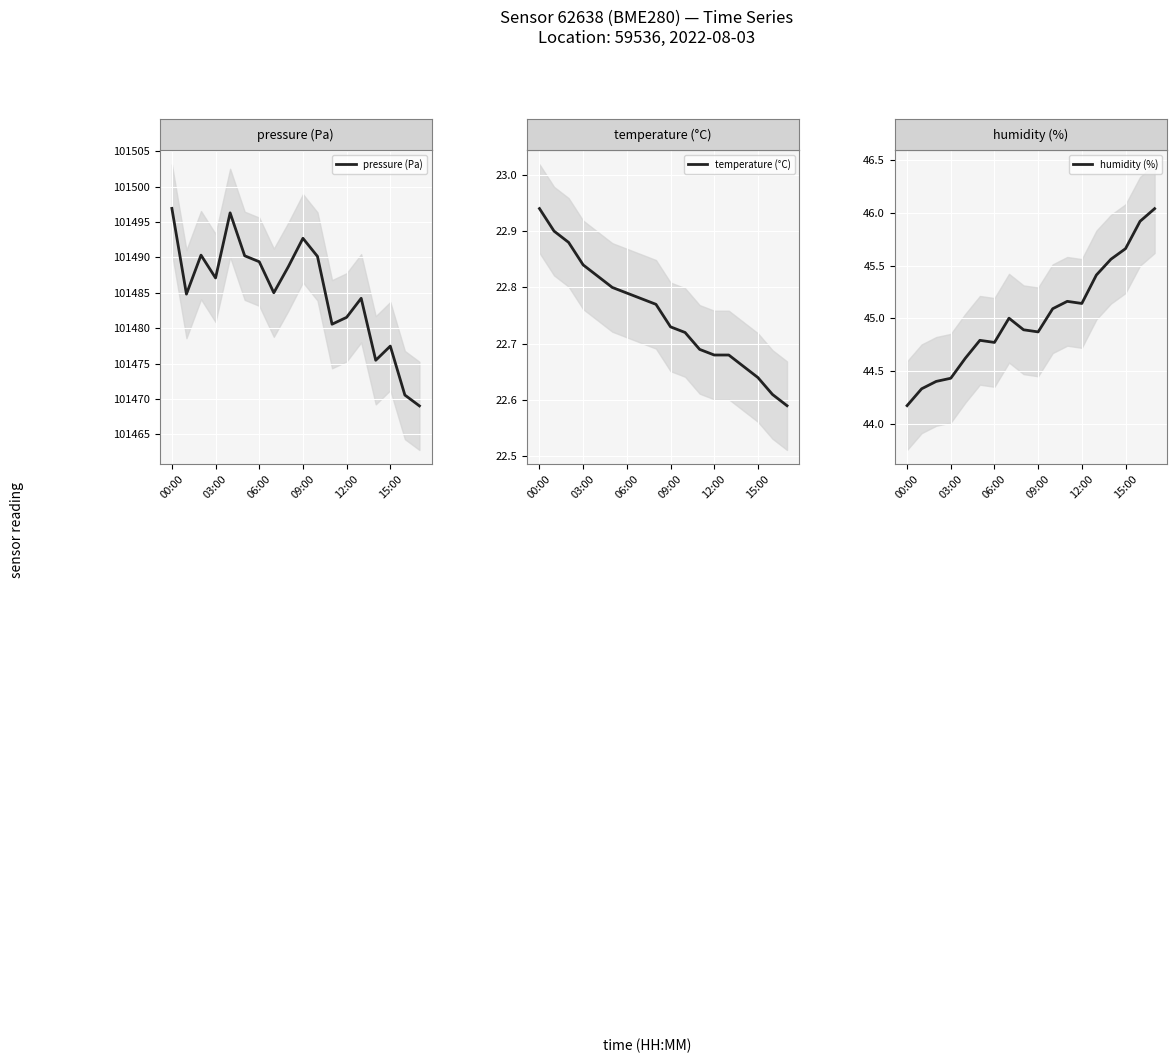

How many lines are shown in the chart?

3